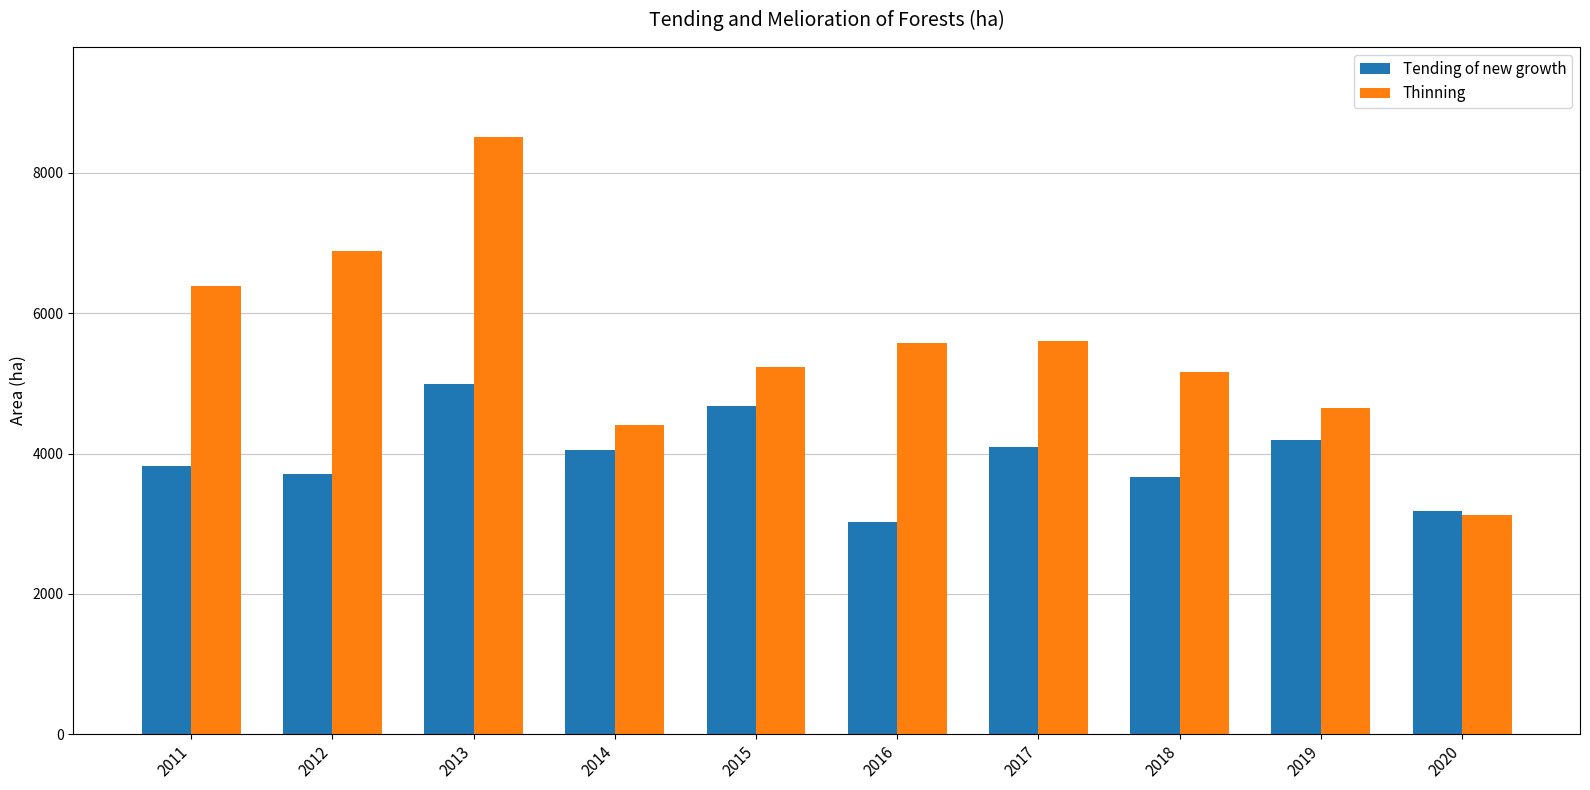

What is the maximum value for Thinning?

8516